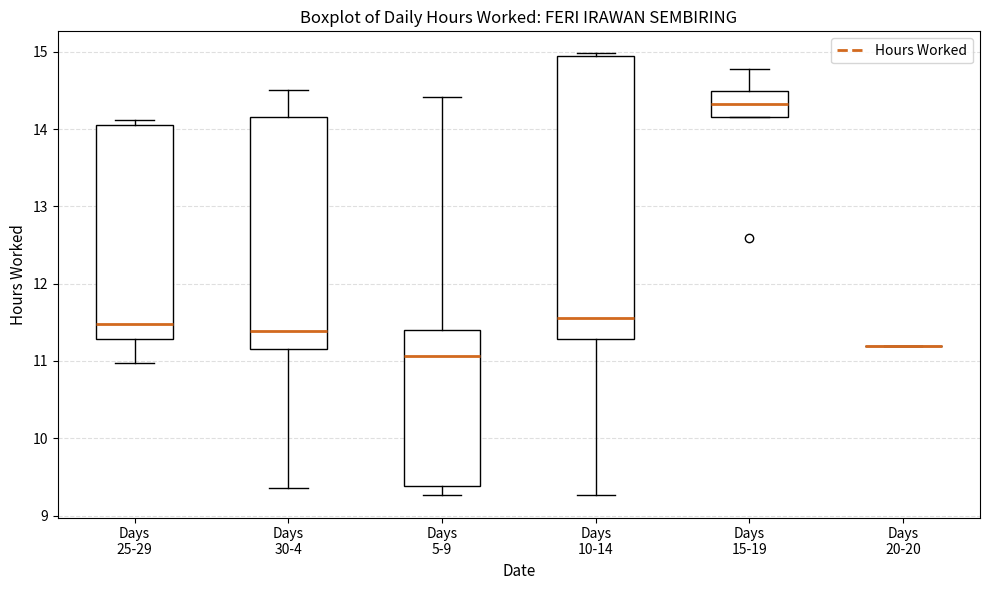

Where does the upper whisker of the box for Days 15-19 end on the y-axis? The values are not printed on the chart, so give them approximately, as read against the axis.

14.8